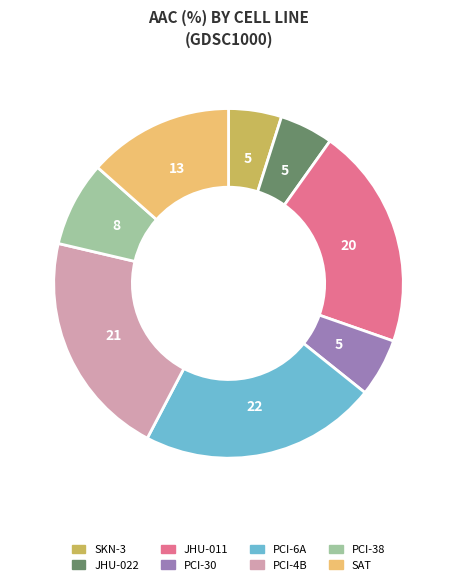

Which category has the biggest portion of the pie?

PCI-6A